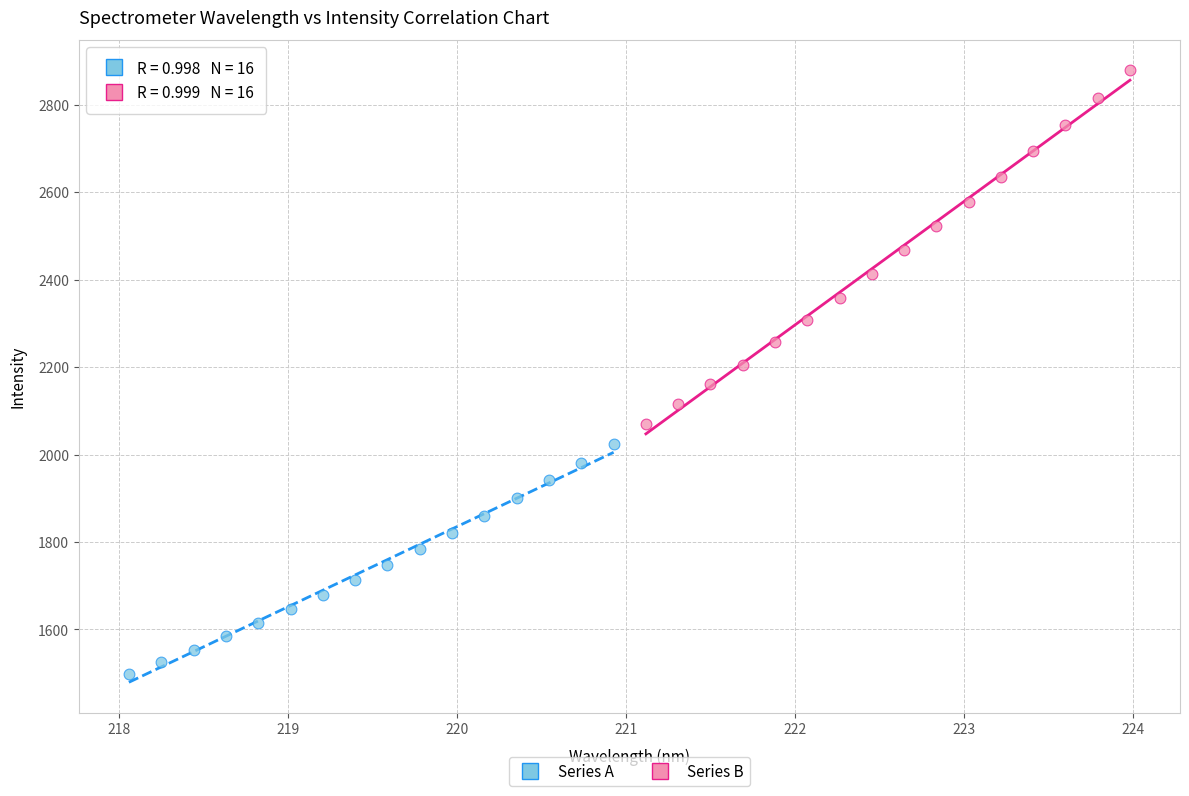

What are all the series names shown in the legend?

Series A, Series B